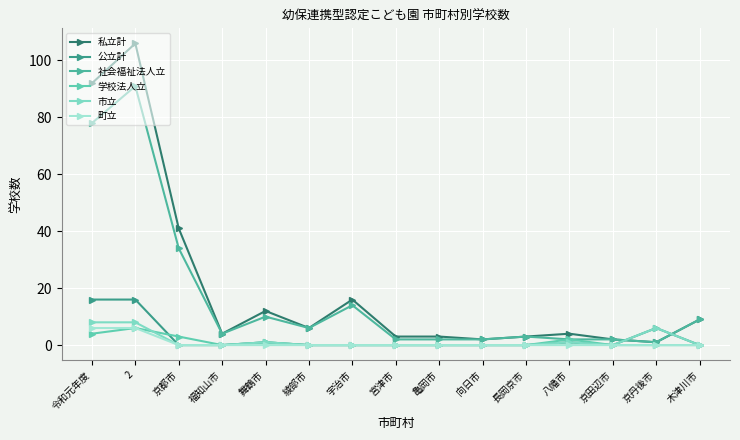

At which label does 私立計 reach its peak?

2